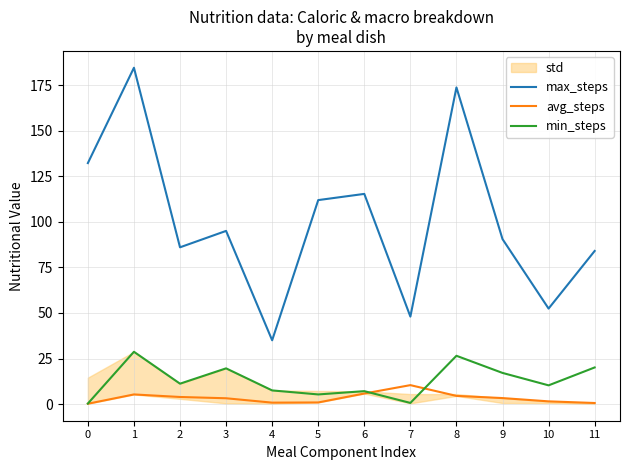

Rank the series at 7 from highest to lowest value.

max_steps, avg_steps, min_steps